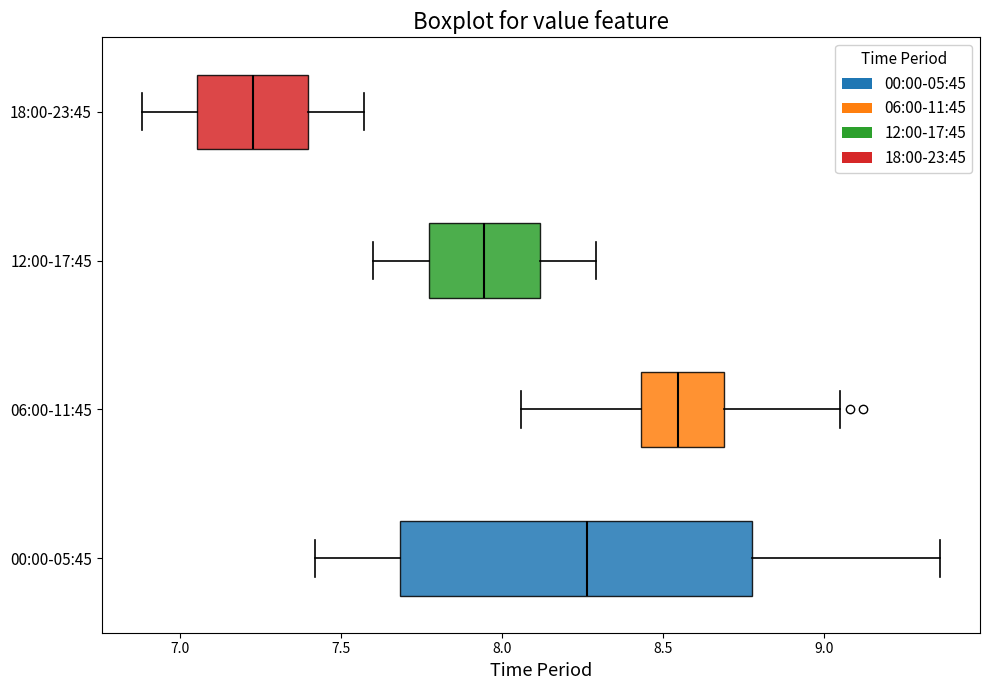

Reading bottom to top, transcribe this box plot: for each box, give where its median line is, the range the box spans, and where its two whiskers end, as read against the x-axis. The values are not printed on the chart, so give them approximately, as read against the axis.

00:00-05:45: median 8.25, box 7.70 to 8.80, whiskers 7.40 to 9.35
06:00-11:45: median 8.55, box 8.45 to 8.70, whiskers 8.05 to 9.05
12:00-17:45: median 7.95, box 7.75 to 8.10, whiskers 7.60 to 8.30
18:00-23:45: median 7.25, box 7.05 to 7.40, whiskers 6.90 to 7.55